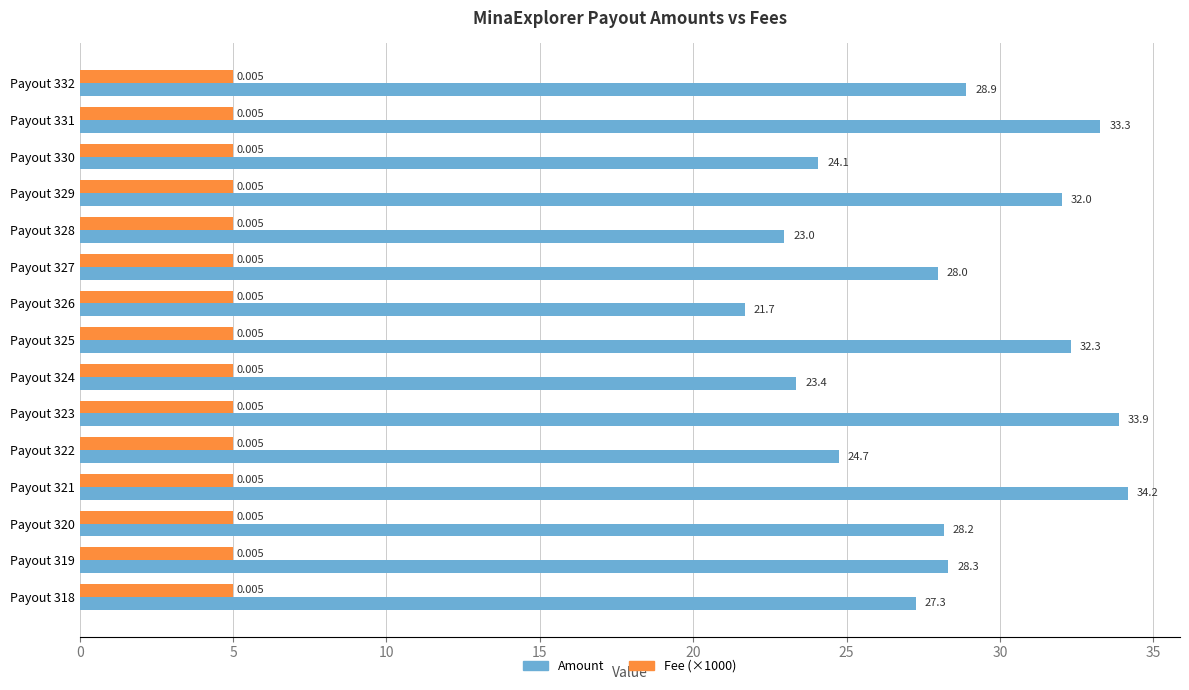

Between Payout 326 and Payout 319, which series saw the biggest shift?

Amount